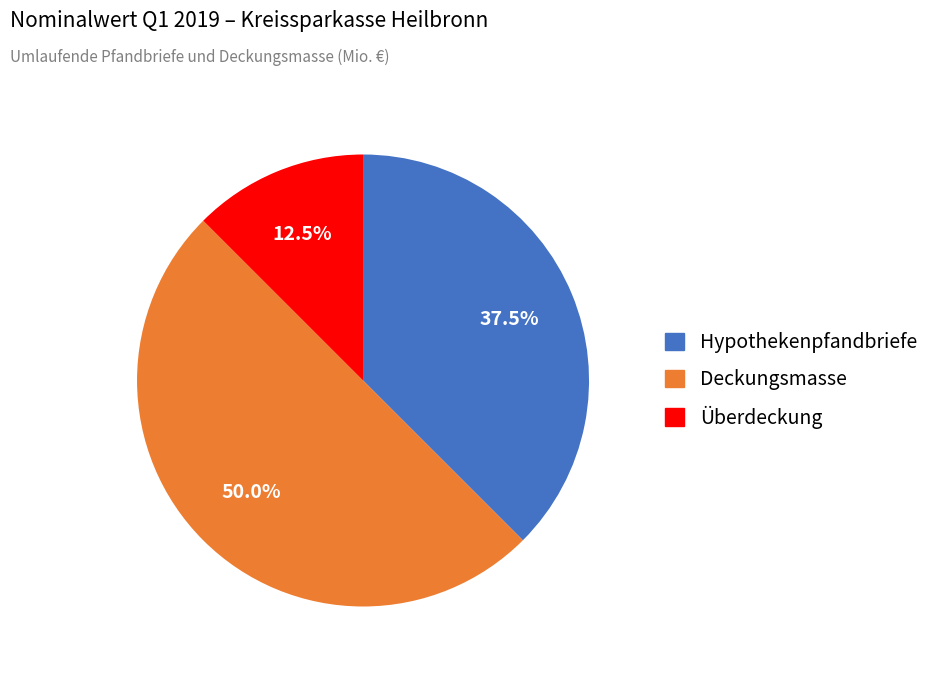

True or false: Hypothekenpfandbriefe accounts for 23% of the total.

False